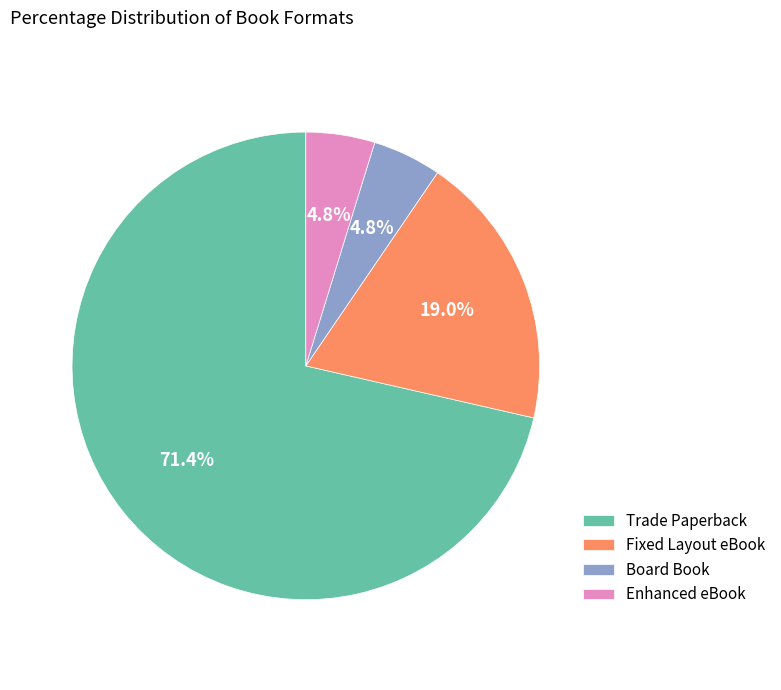

How many slices are in this pie chart?

4